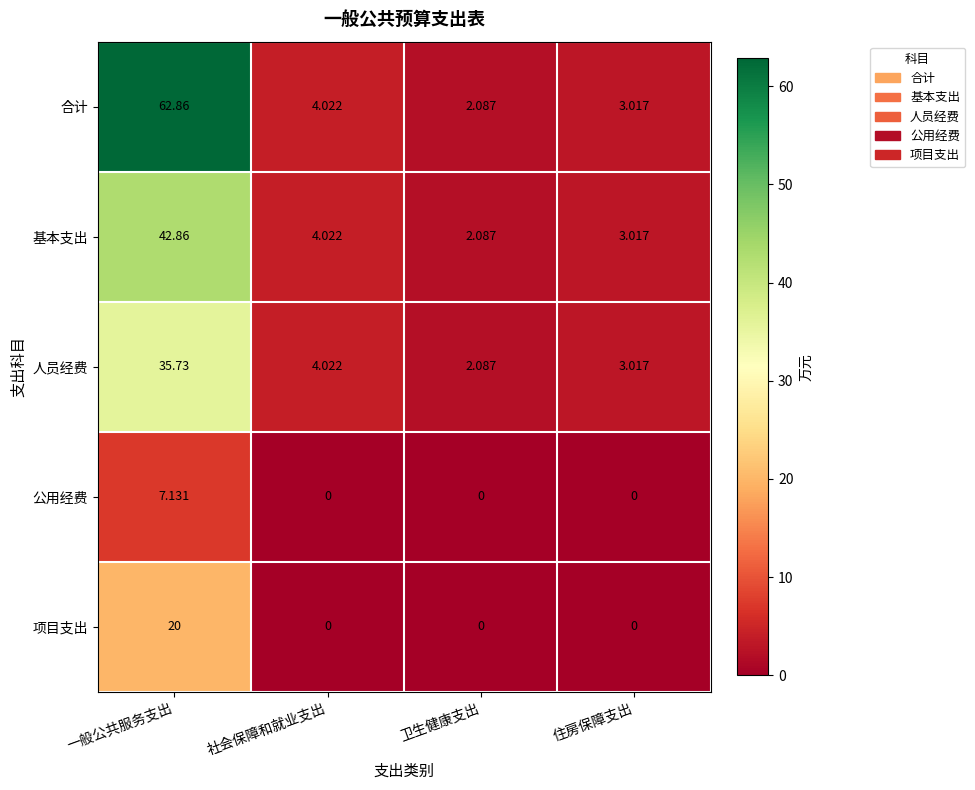

Where does the 基本支出 series first go above 4?

一般公共服务支出